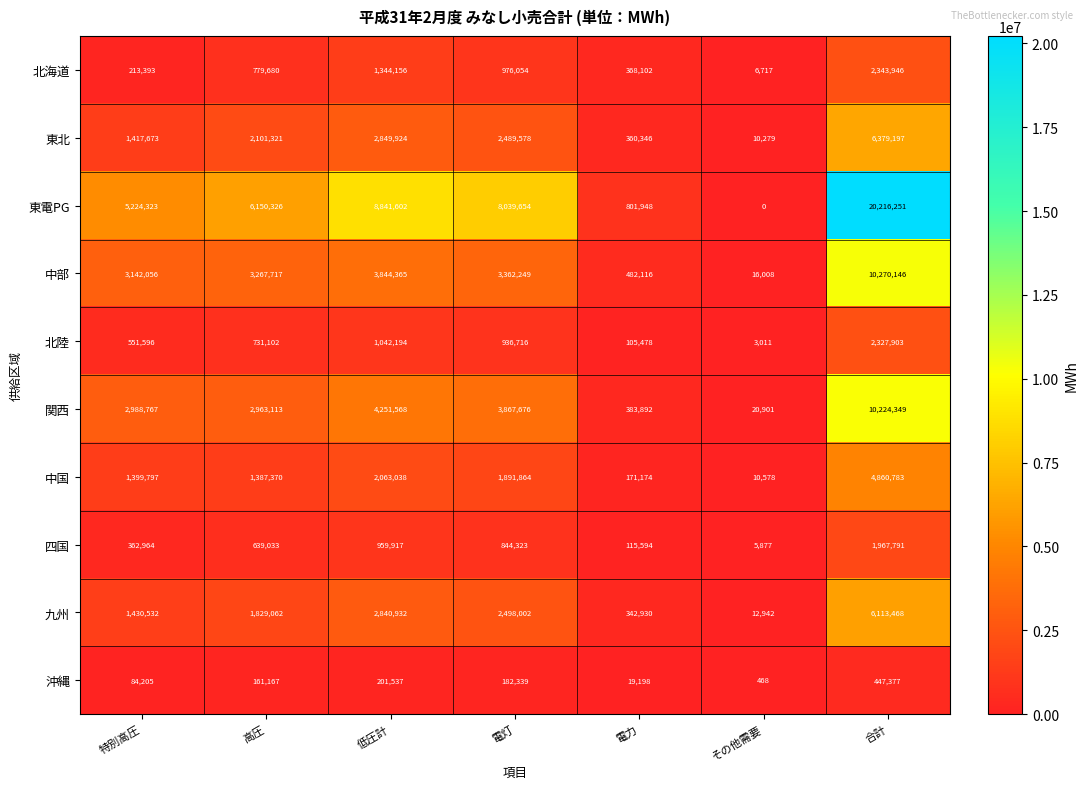

Which label corresponds to the largest value in the chart?

合計